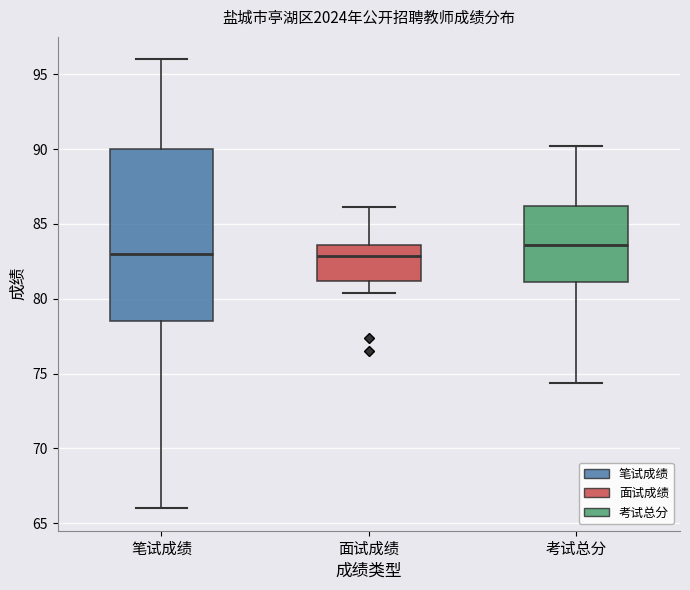

Where does the median line of the box for 考试总分 sit on the y-axis? The values are not printed on the chart, so give them approximately, as read against the axis.

83.5